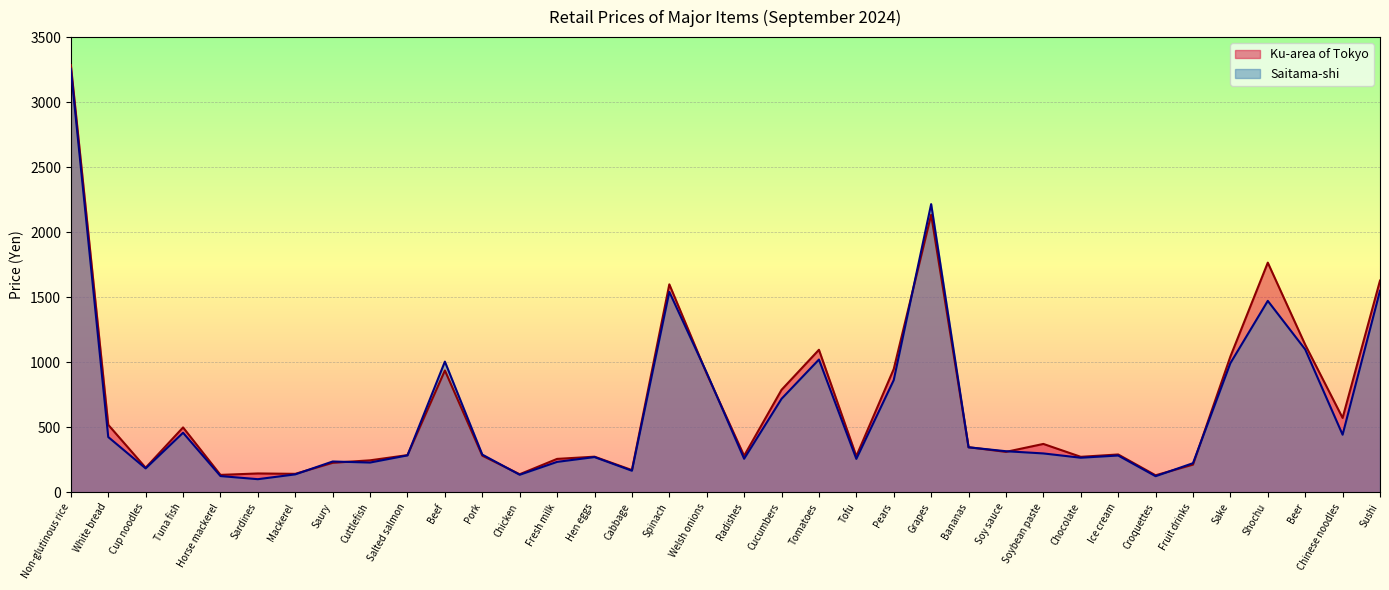

At Spinach, list the series in order from smallest to largest.

Saitama-shi, Ku-area of Tokyo